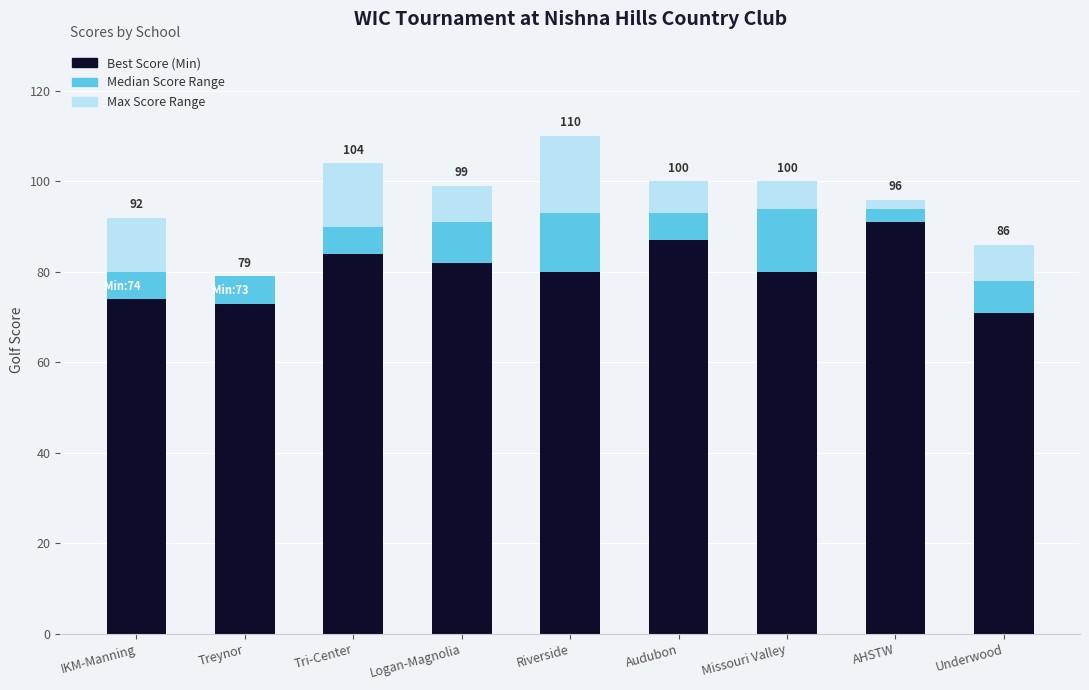

What is the sum of the Best Score (Min) values at IKM-Manning and Missouri Valley?

154